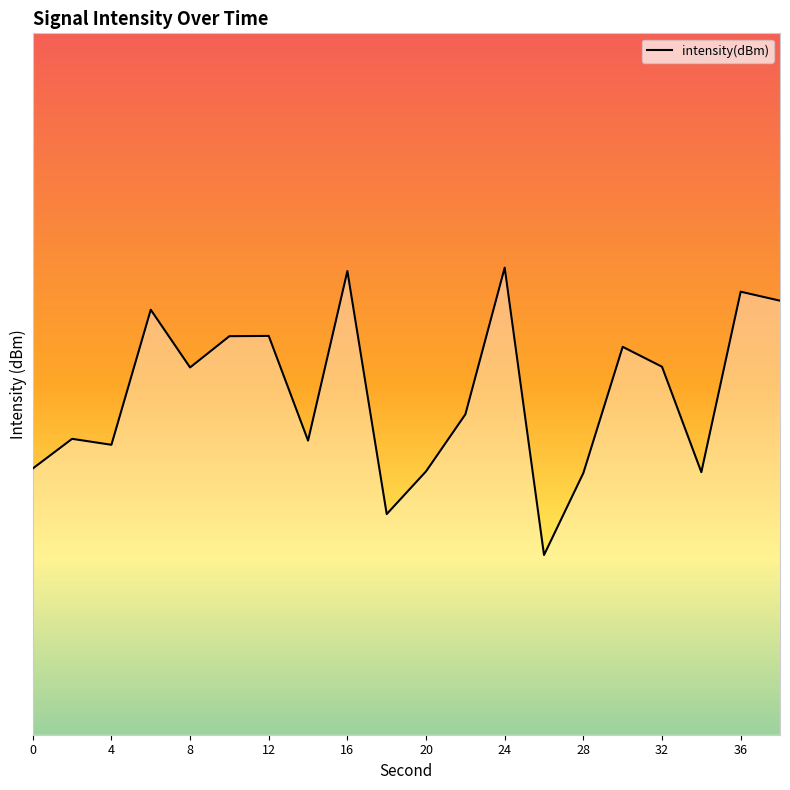

Does the chart display data point markers on the line(s)?

No